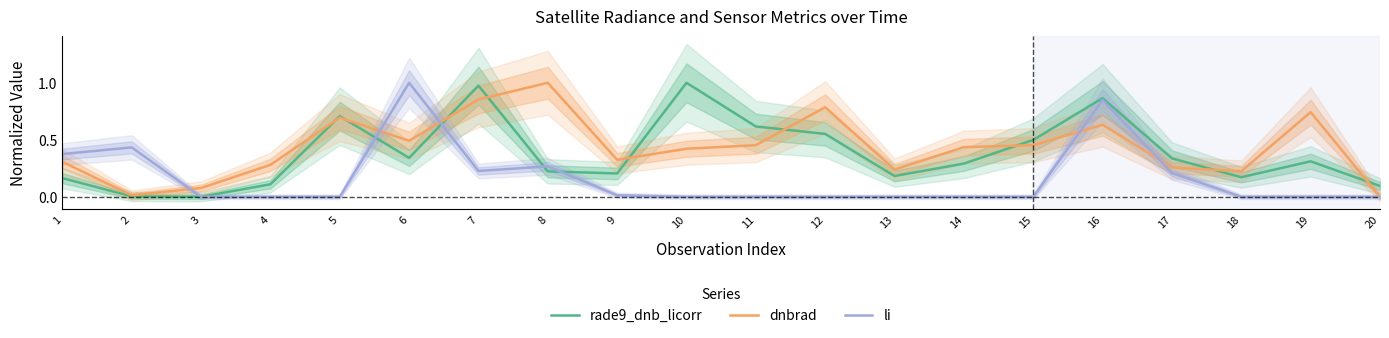

Reading left to right, what are all the values shown in this chart?

rade9_dnb_licorr: 0.2	0.0	0.0	0.1	0.7	0.3	1.0	0.2	0.2	1.0	0.6	0.6	0.2	0.3	0.5	0.9	0.3	0.2	0.3	0.1
dnbrad: 0.3	0.0	0.1	0.3	0.7	0.5	0.9	1.0	0.3	0.4	0.5	0.8	0.2	0.4	0.5	0.6	0.3	0.2	0.7	0.0
li: 0.4	0.4	0.0	0.0	0.0	1.0	0.2	0.3	0.0	0.0	0.0	0.0	0.0	0.0	0.0	0.8	0.2	0.0	0.0	0.0